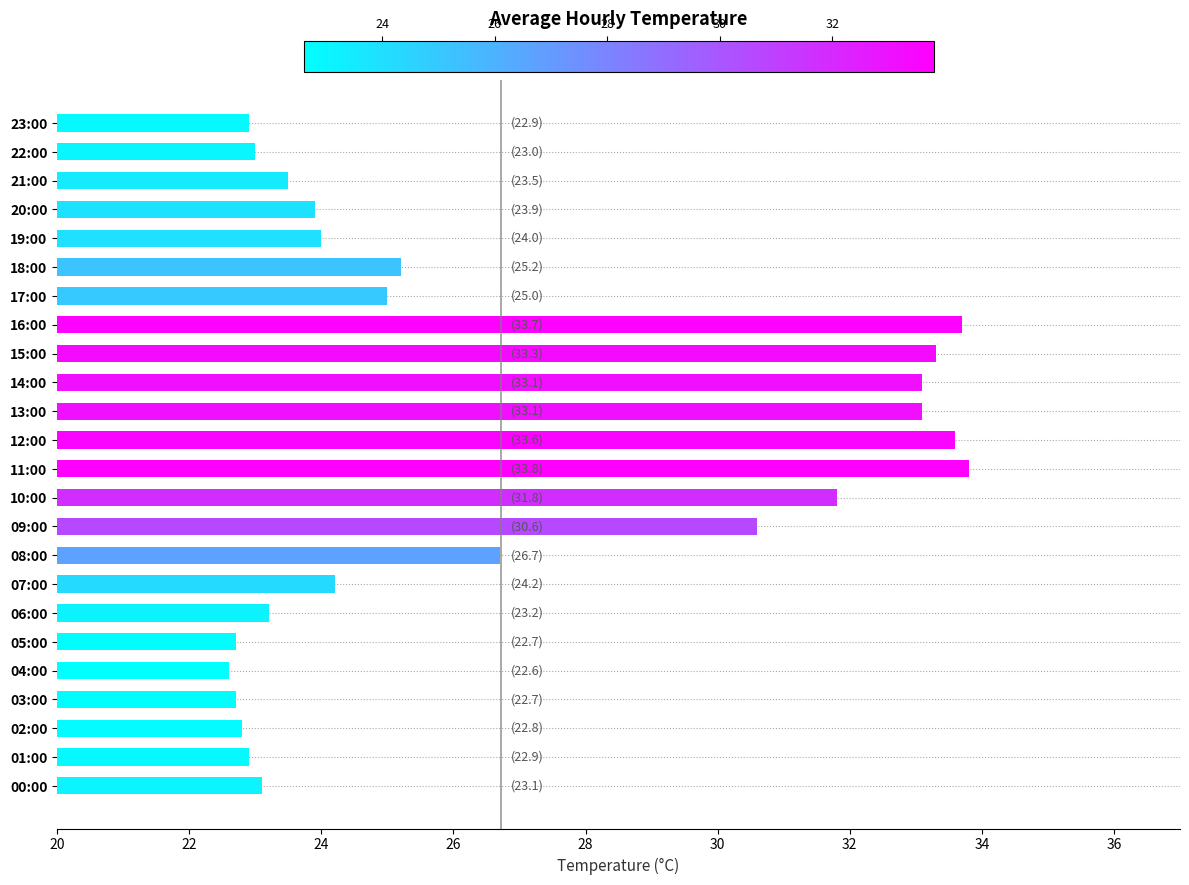

Is it true that the value at 05:00 is 22.7?

True